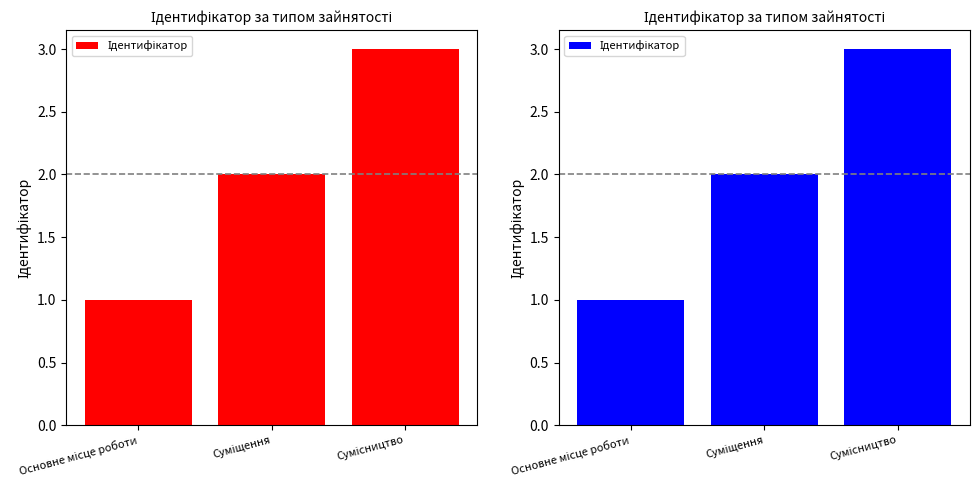

What is the ratio of the value at Основне місце роботи to the value at Сумісництво?

0.3